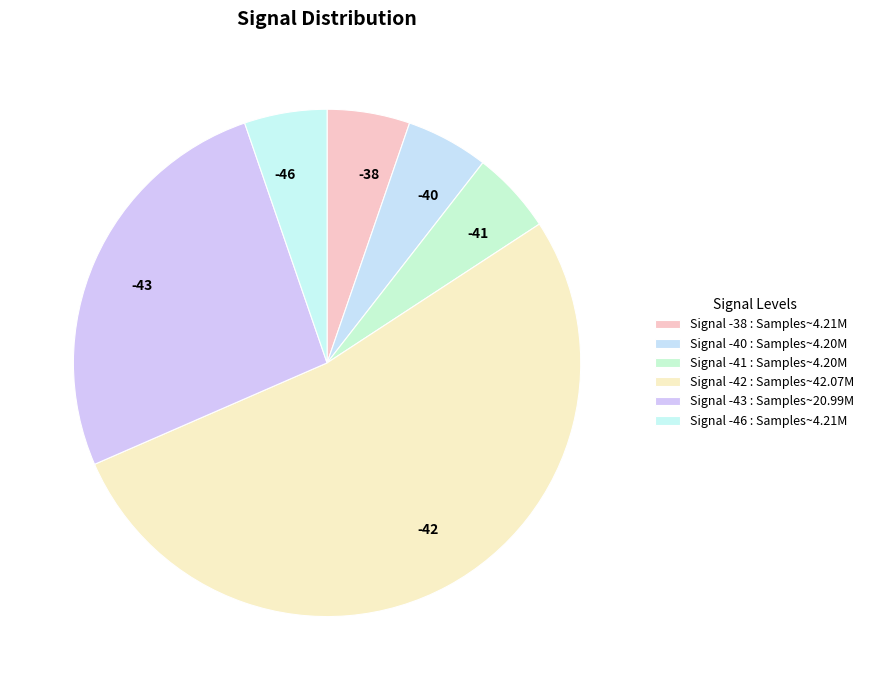

The -42 slice represents 14% of the pie. True or false?

False